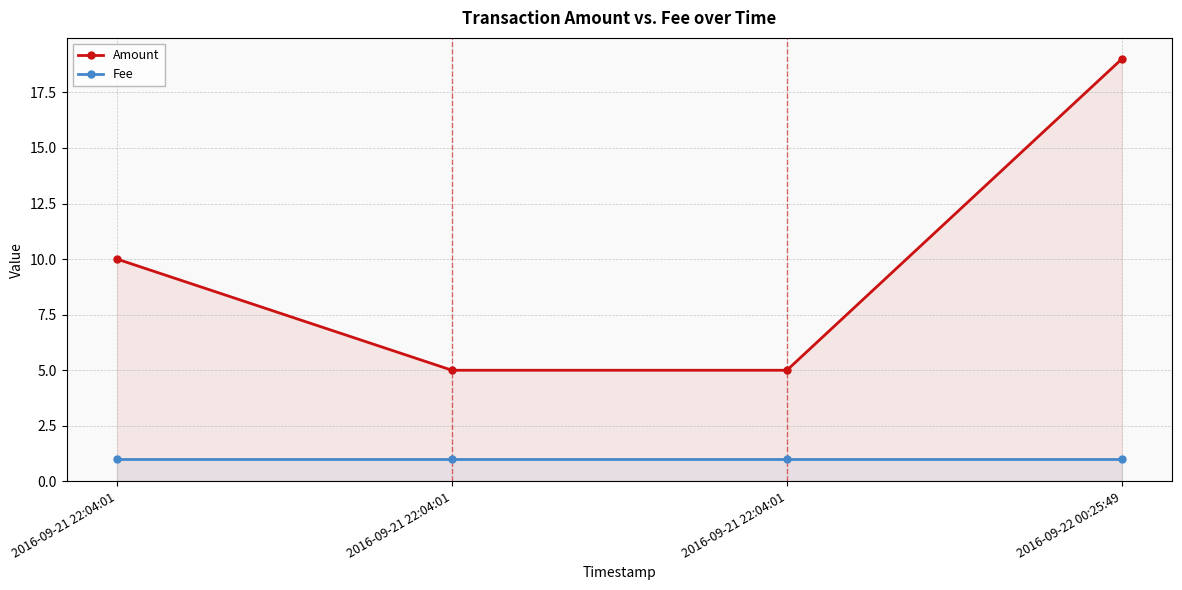

Between 2016-09-21 22:04:01 and 2016-09-21 22:04:01, which is larger?

2016-09-21 22:04:01